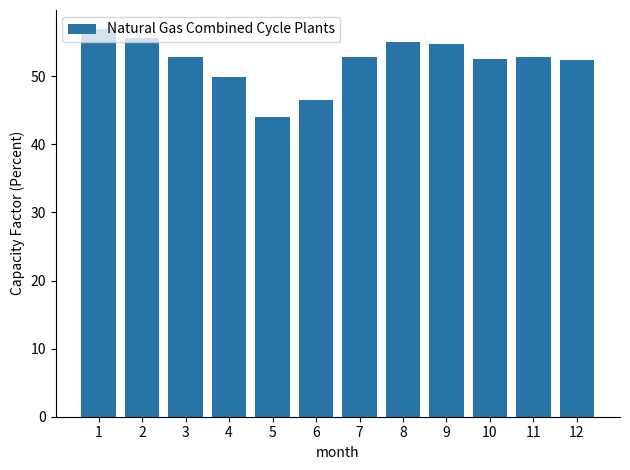

What value does the data have at 5?

44.1